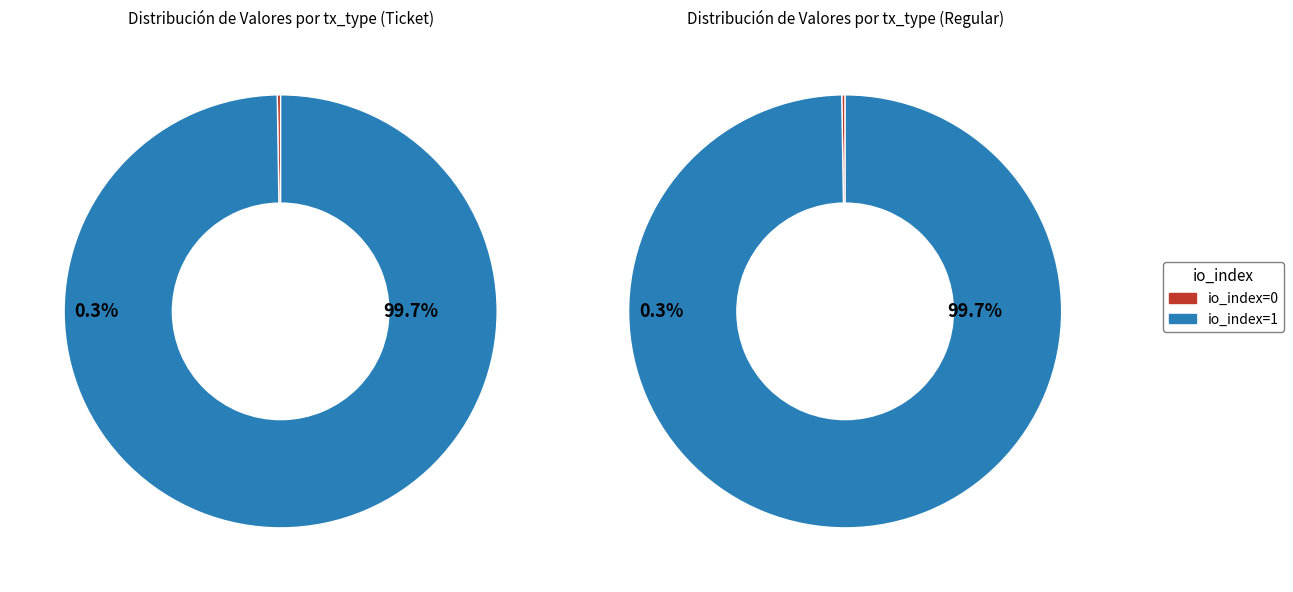

Does io_index=1 account for over 50% of the chart?

Yes